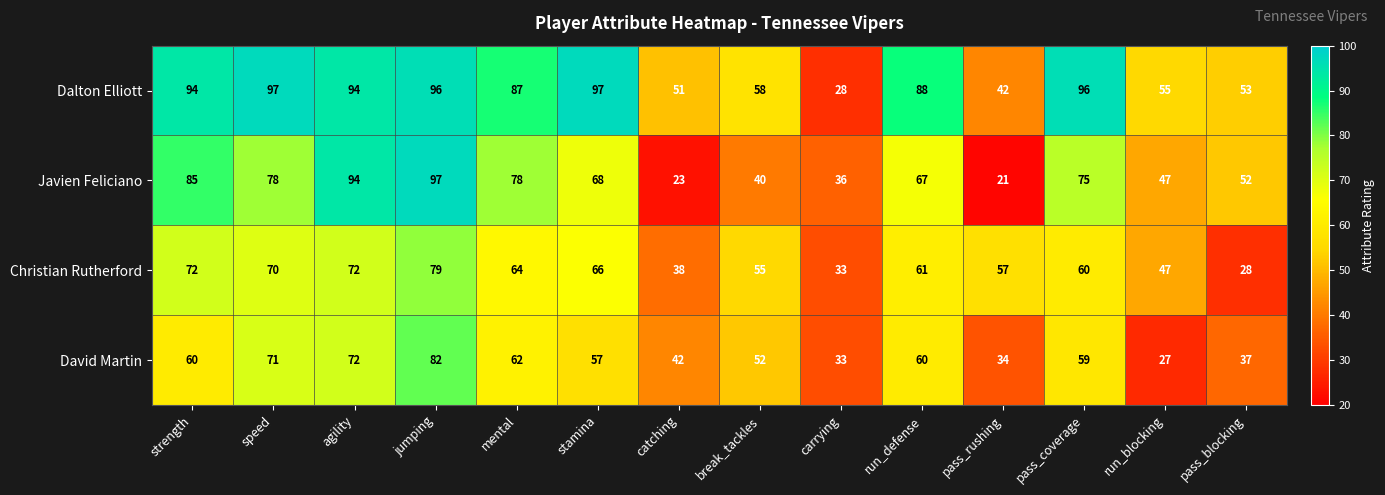

What is the spread (max minus min) of values at mental?

25